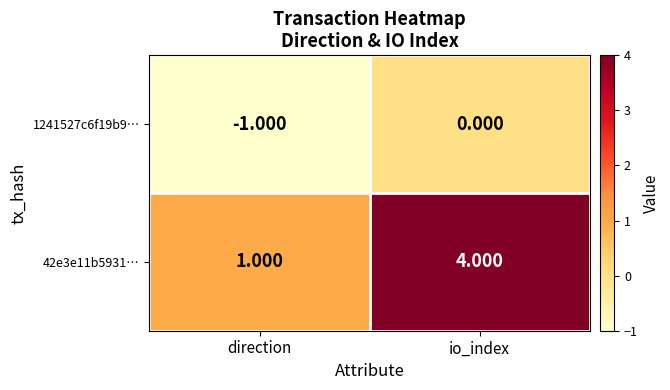

At which label does 42e3e11b5931… reach its minimum?

direction